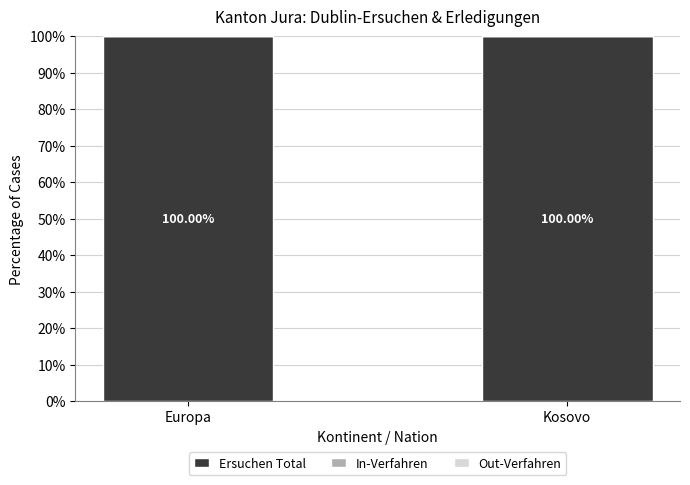

At which category does the chart reach its minimum across all series?

Europa